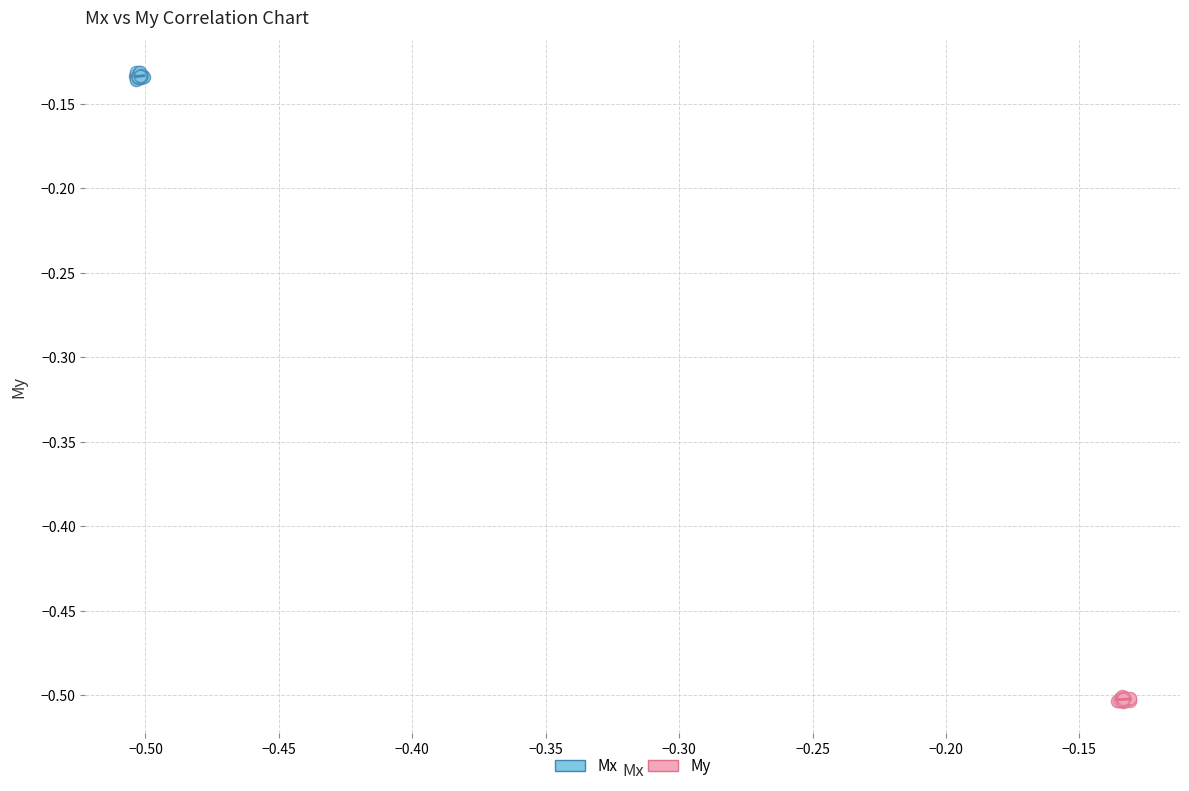

Which series reaches the minimum Y coordinate?

My